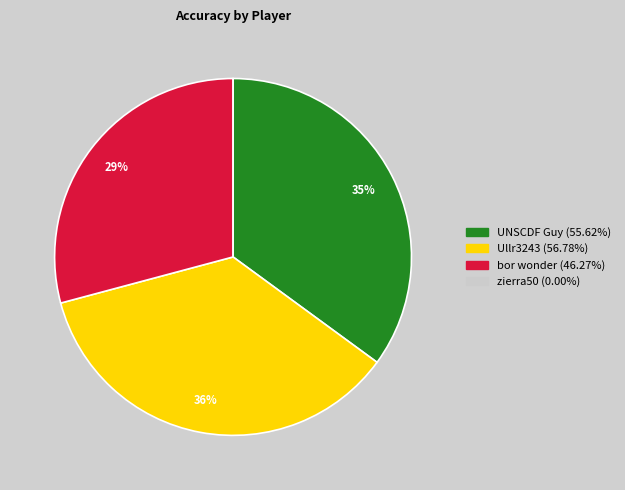

To the nearest percent, what is the average slice percentage?

25%